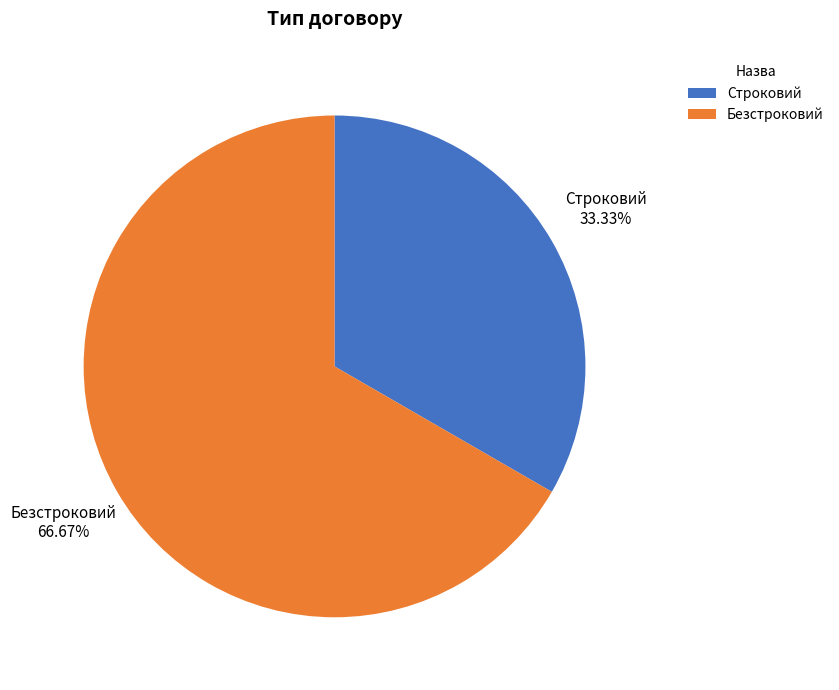

Approximately how many times larger is the value at Строковий compared to Безстроковий?

0.5